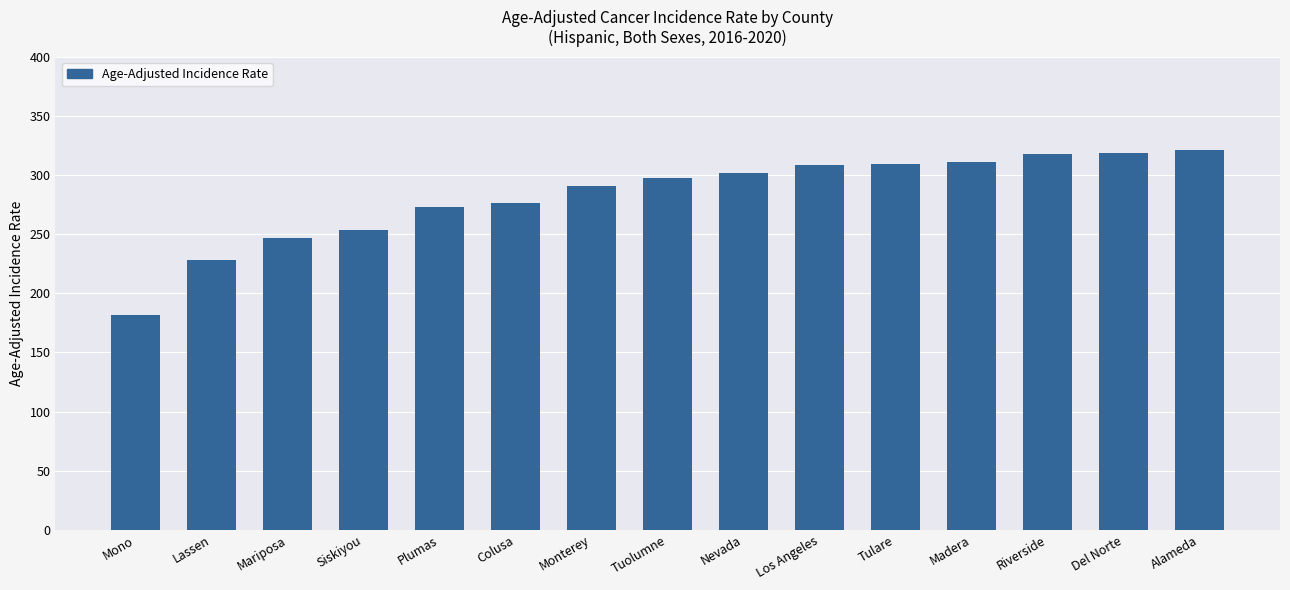

What is the sum of all values?

4234.9